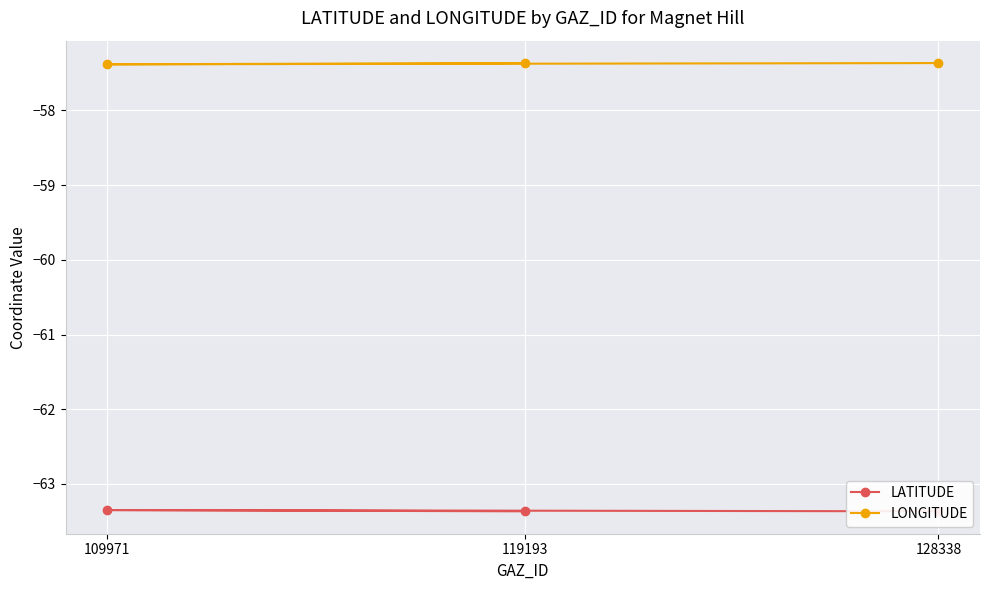

What is the value of the LATITUDE point at the 1st from the left?

-63.4